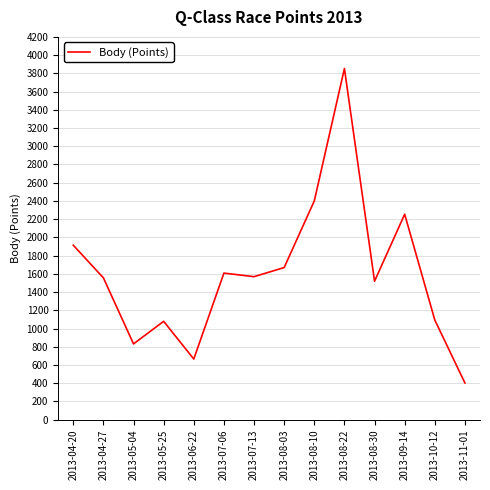

How many lines are shown in the chart?

1